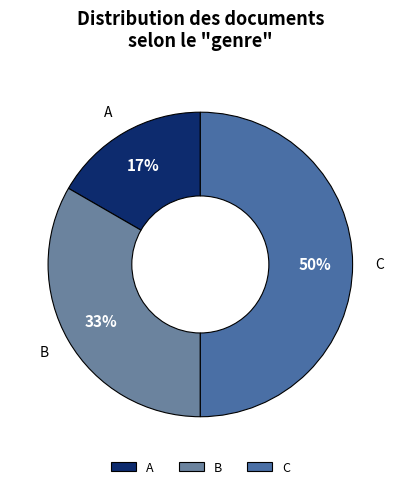

Which category has the biggest portion of the pie?

C